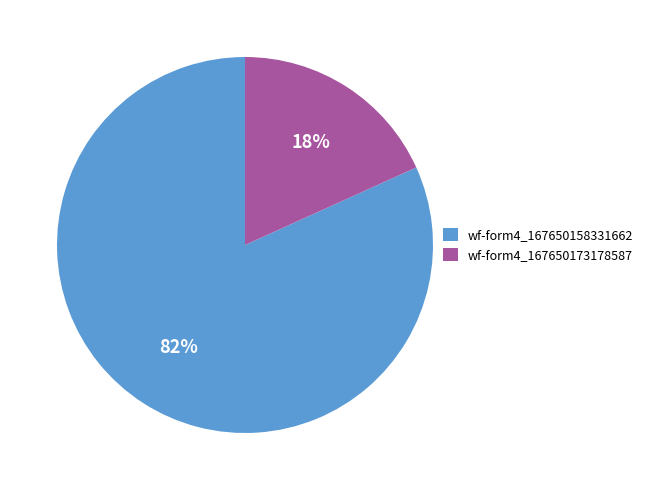

To the nearest percent, what is the difference between the largest and smallest slice percentages?

64%